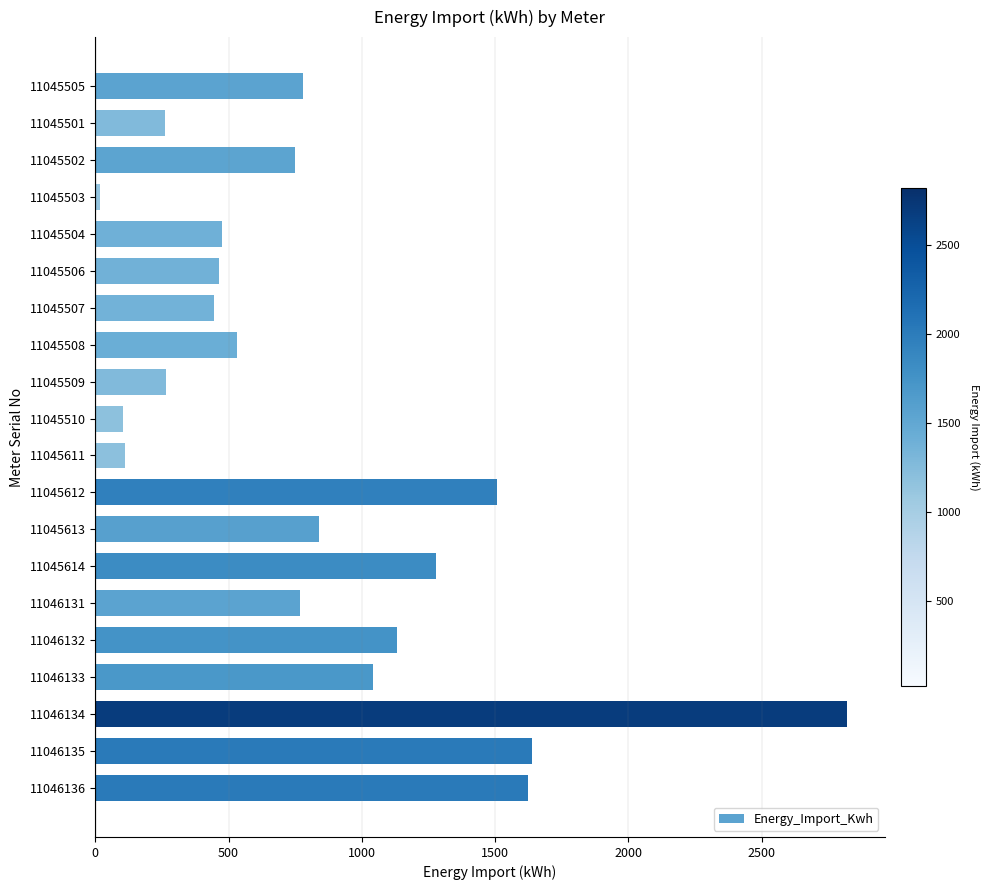

Between 11045614 and 11045613, which is larger?

11045614